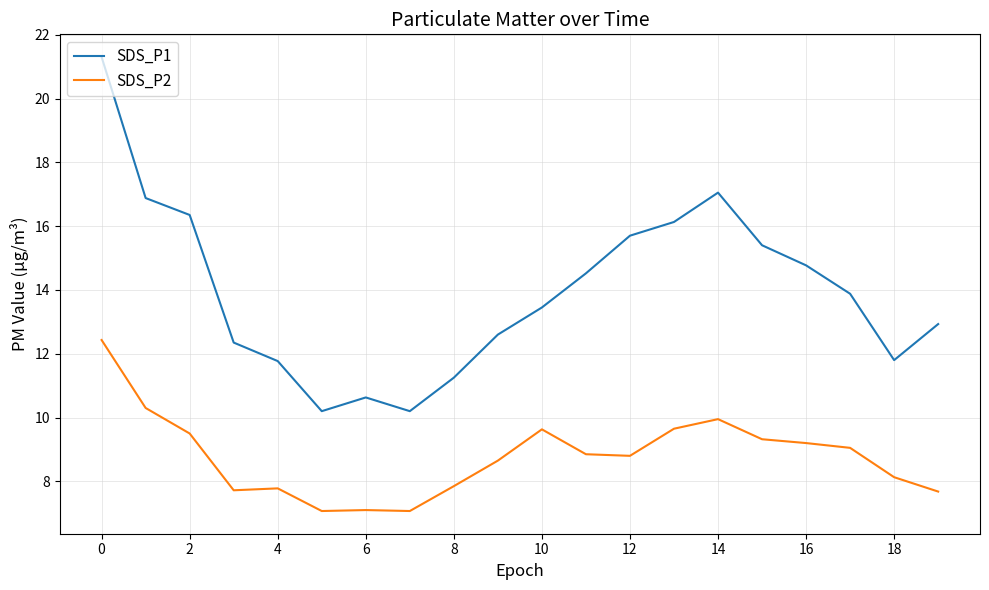

True or false: SDS_P1 and SDS_P2 intersect in this chart.

False